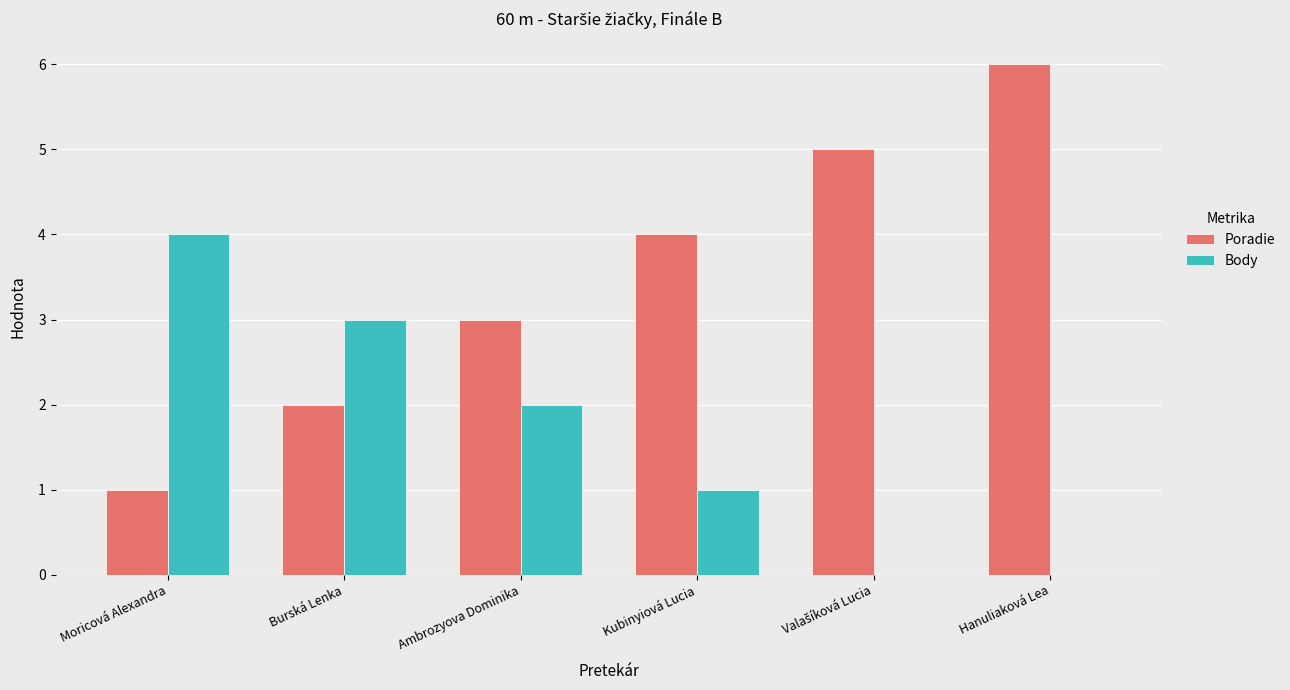

Which series has the largest total across all categories?

Poradie